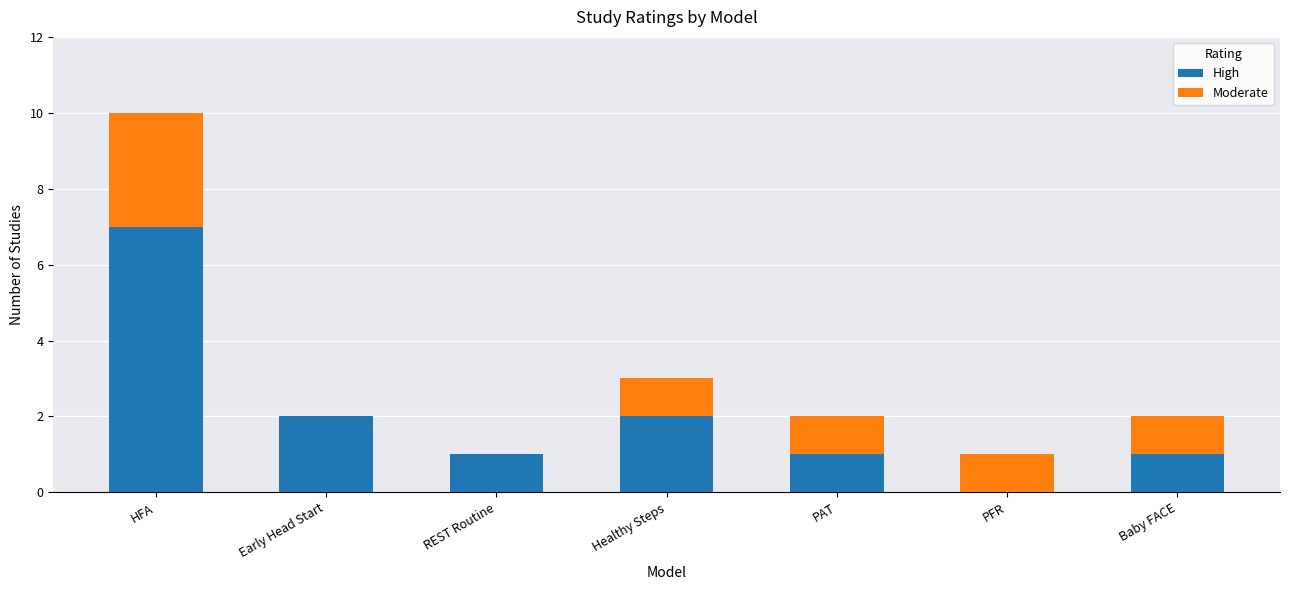

Does the chart contain stacked bars?

Yes